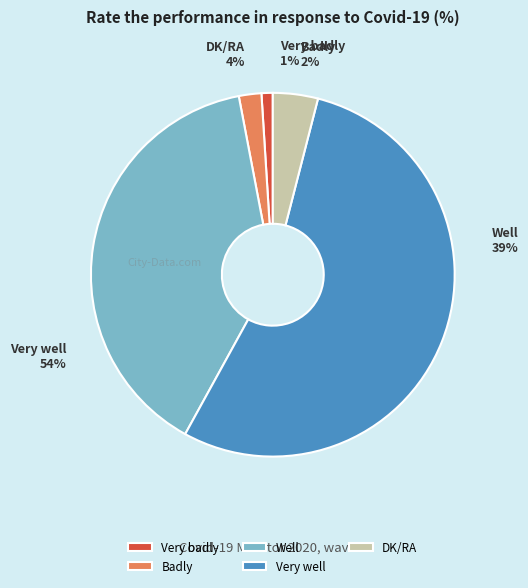

What percentage is the Badly slice, to the nearest percent?

2%